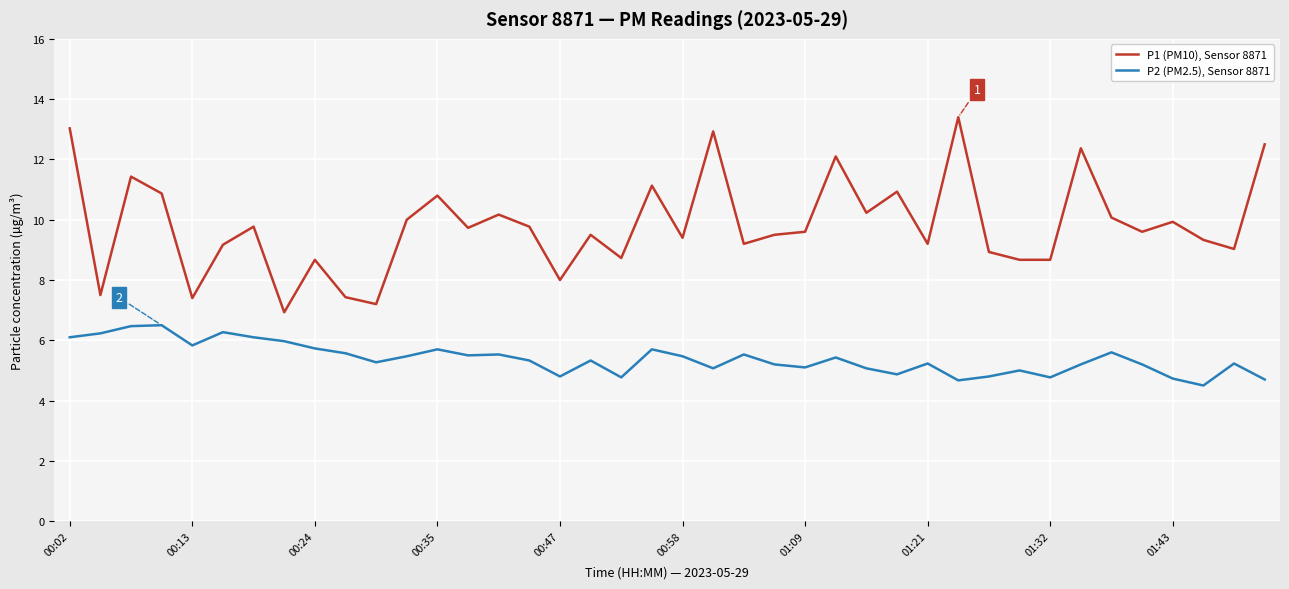

True or false: P2 (PM2.5), Sensor 8871 and P1 (PM10), Sensor 8871 cross at least once.

False